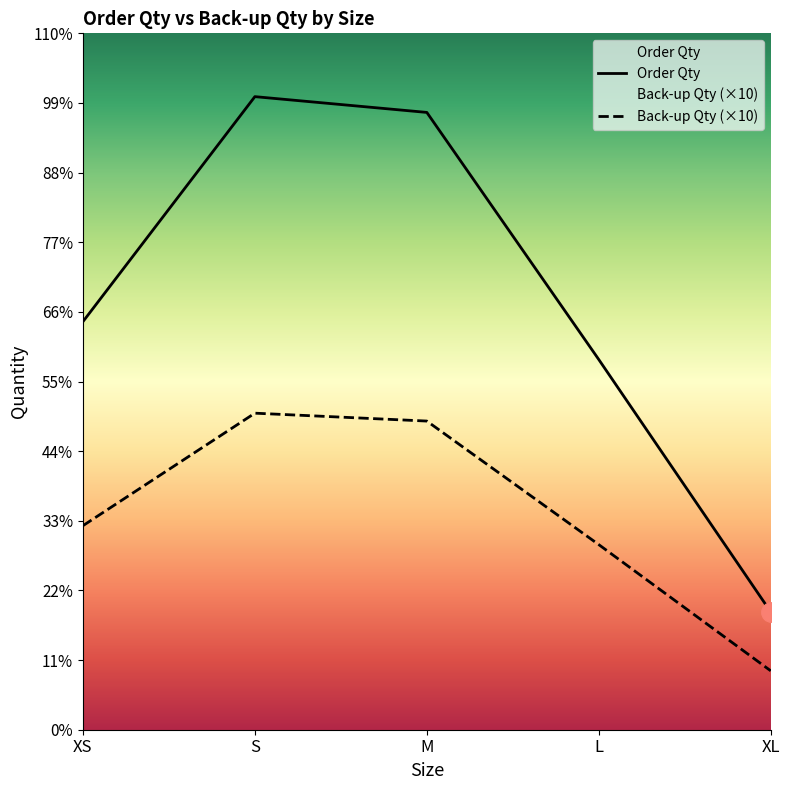

Rank the series by their maximum value, from highest to lowest.

Order Qty, Back-up Qty (×10)